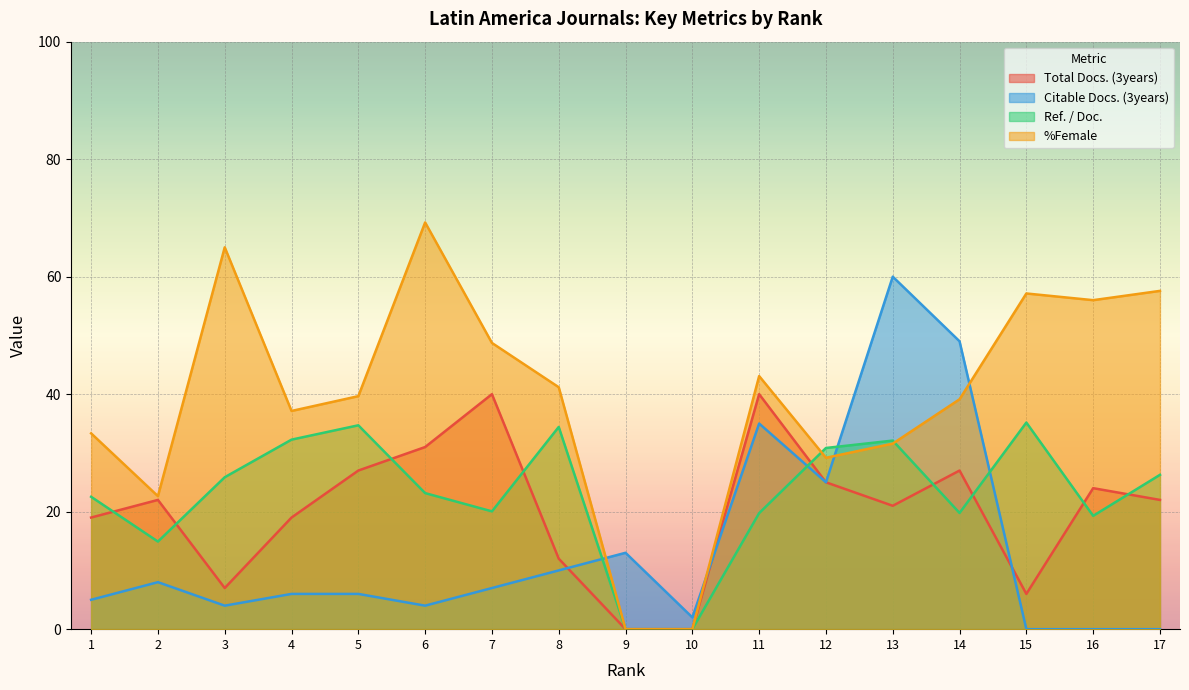

At which category does Citable Docs. (3years) reach its first local valley?

3